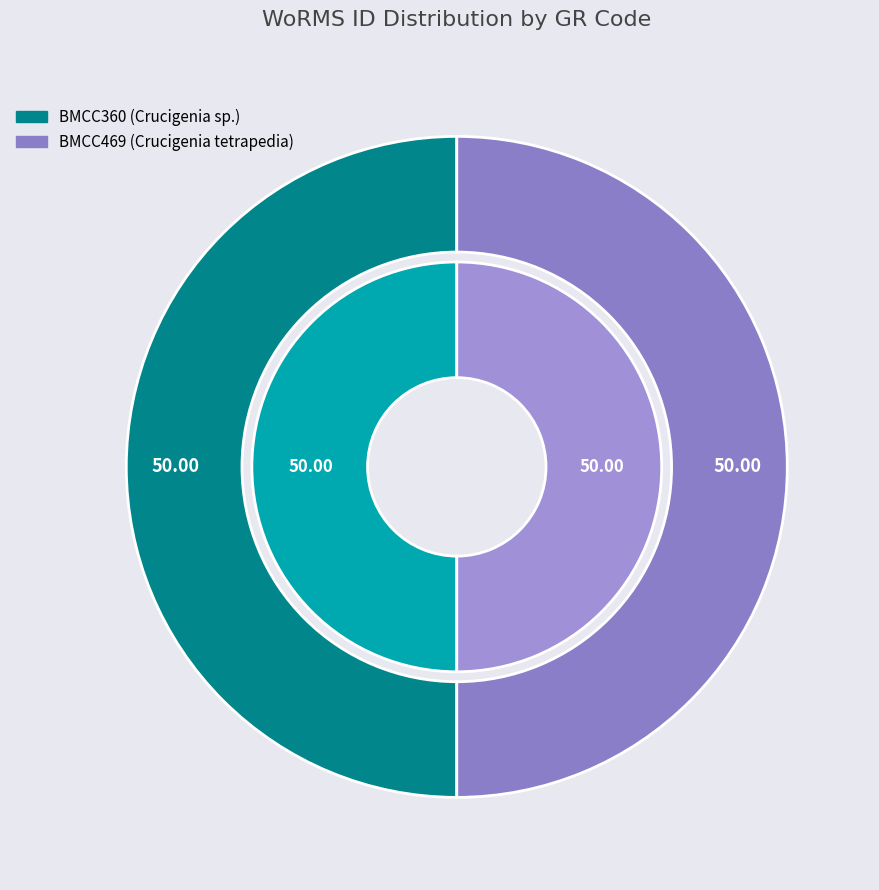

Which has a higher value, BMCC469 or BMCC360?

BMCC469